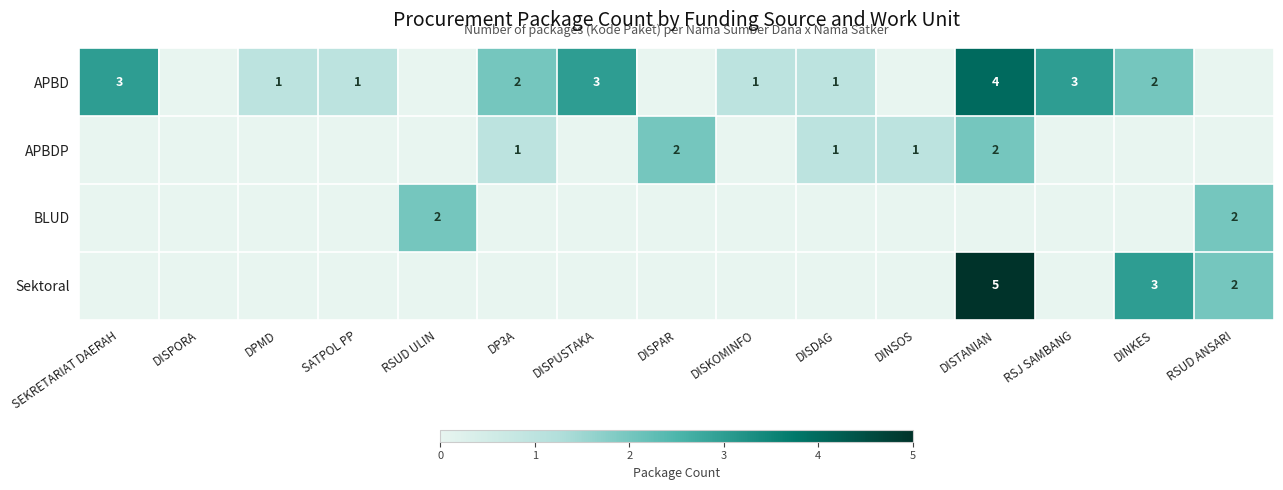

Is it true that APBD equals 4 at RSJ SAMBANG?

False